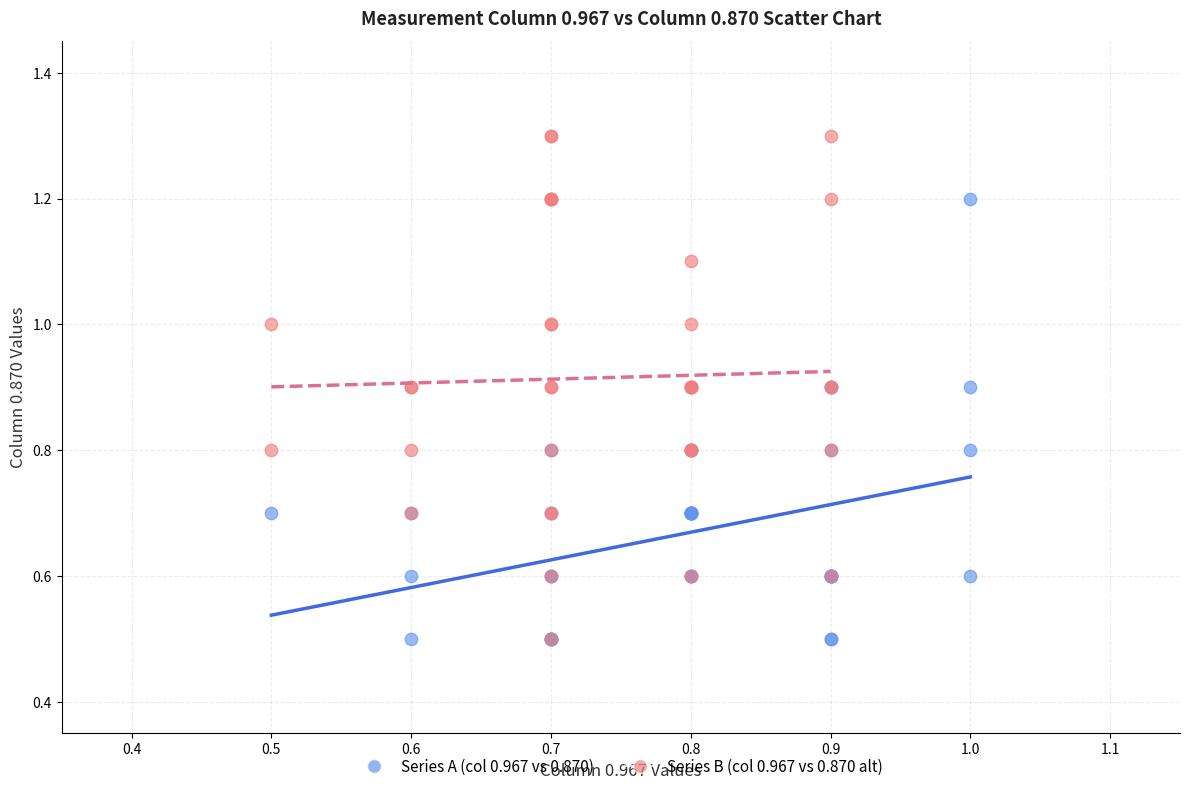

Which series contains the highest Y value?

Series B (col 0.967 vs 0.870 alt)